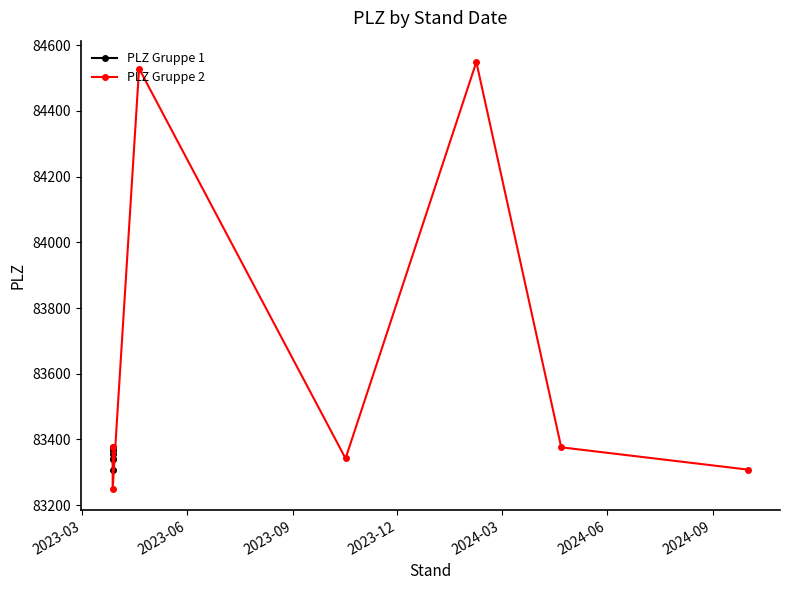

Does the chart have visible grid lines?

No